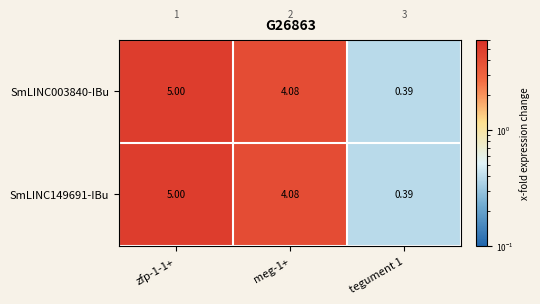

Is the value of SmLINC149691-IBu at zfp-1-1+ greater than the value of SmLINC003840-IBu at meg-1+?

Yes